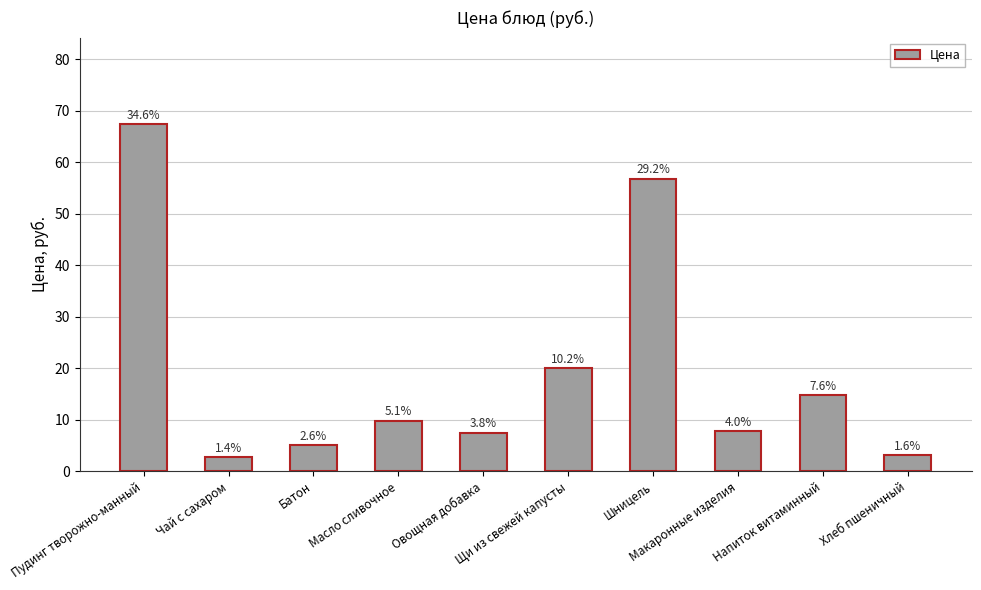

What is the difference between the values at Батон and Хлеб пшеничный?

1.9